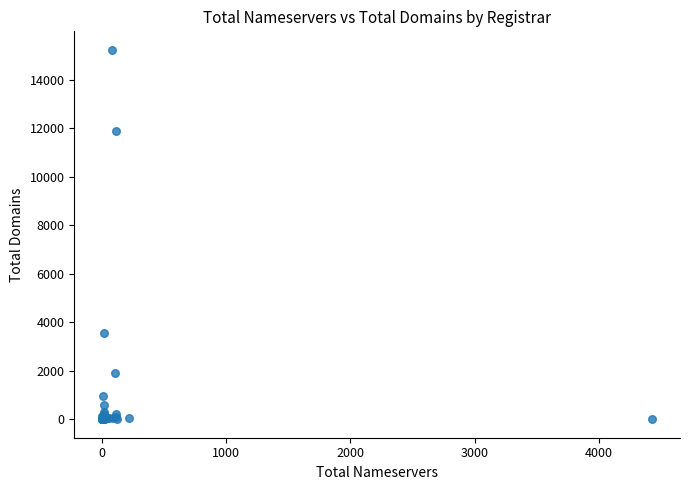

What Y value in the scatter plot is closest to 7615?

3572